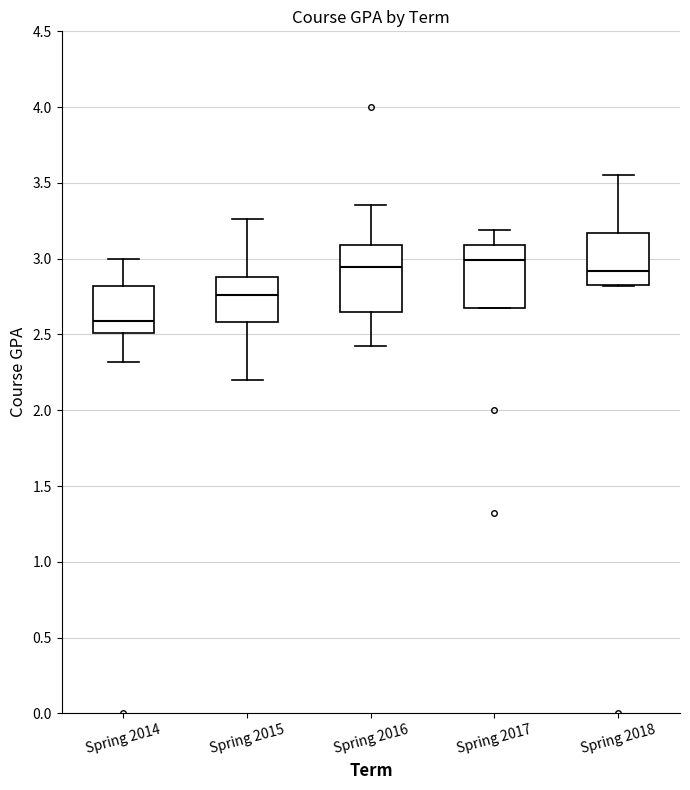

Where is the upper edge of the box for Spring 2017 on the y-axis? The values are not printed on the chart, so give them approximately, as read against the axis.

3.10